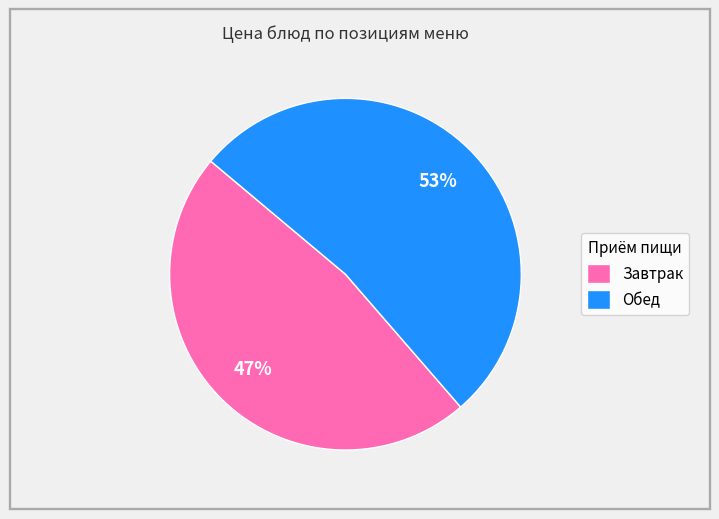

How many segments does this pie chart have?

2